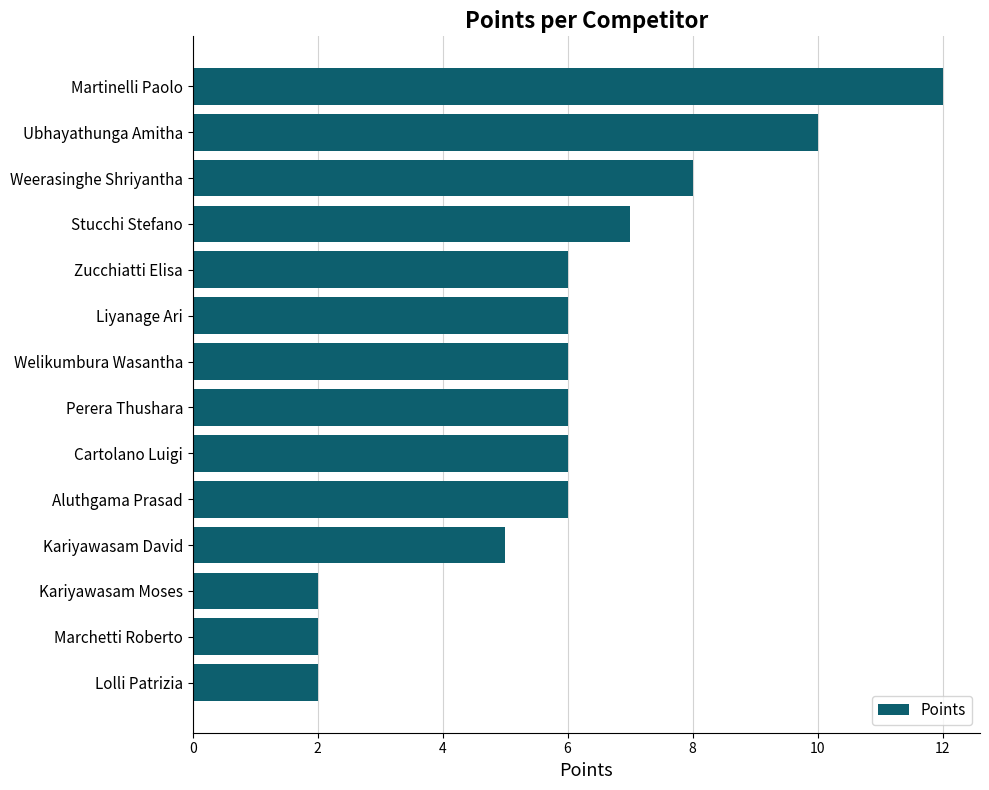

How many bars are there in total?

14